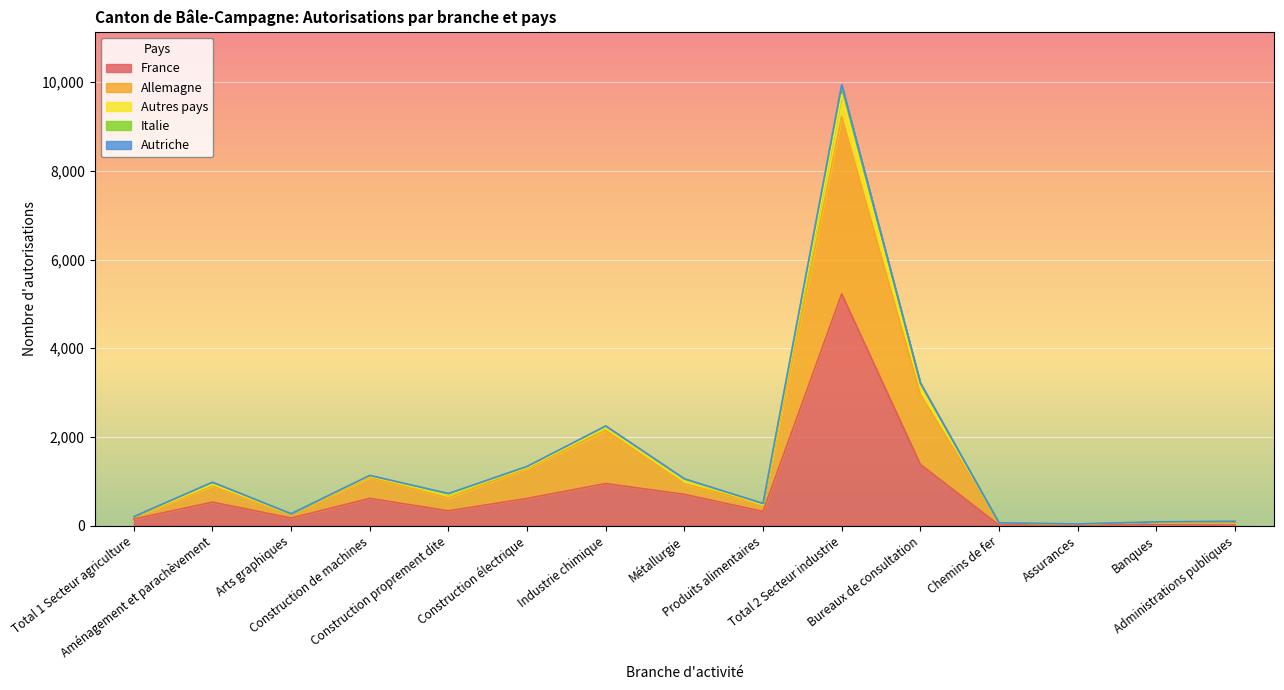

True or false: France has more than 1 points higher than both neighbors.

True